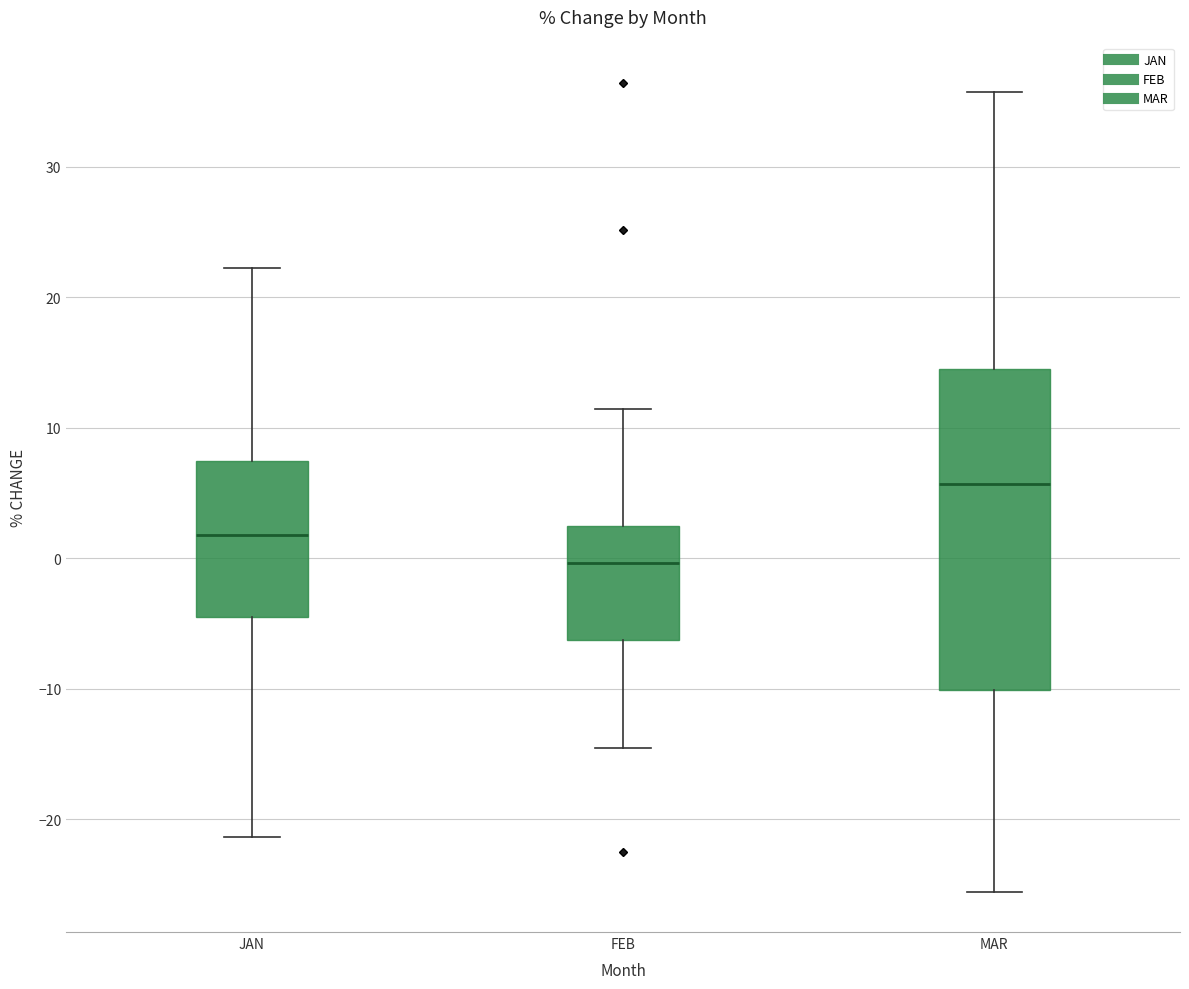

Which box has the lowest median line?

FEB